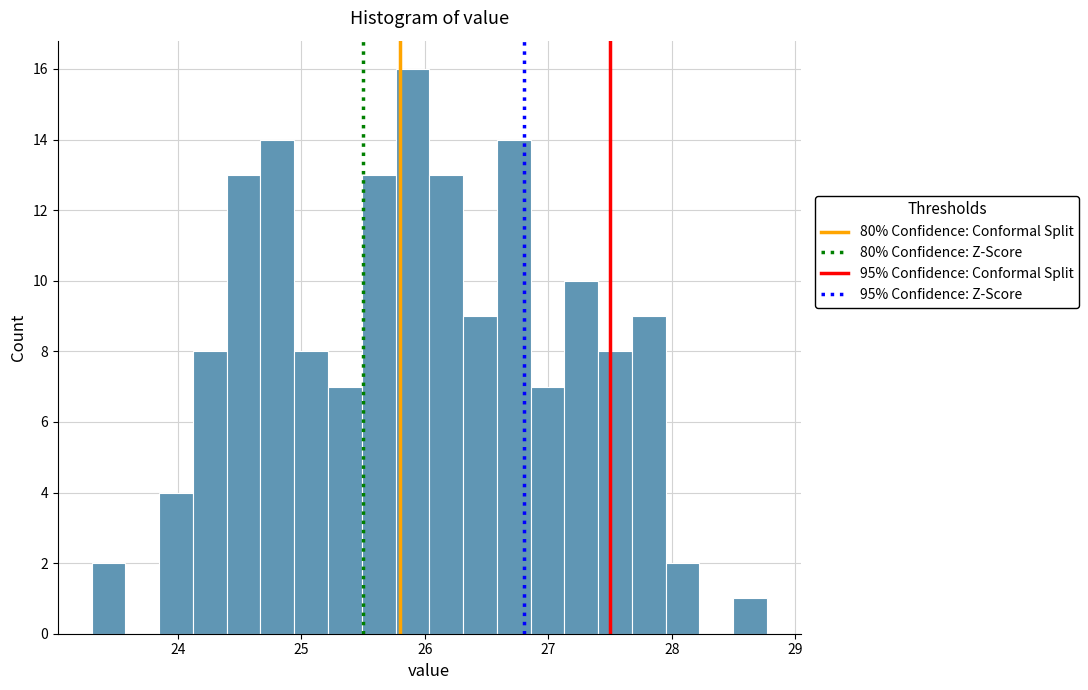

Around what value on the x-axis is the tallest bar? Give the approximate position of its centre, as read against the axis.

25.9